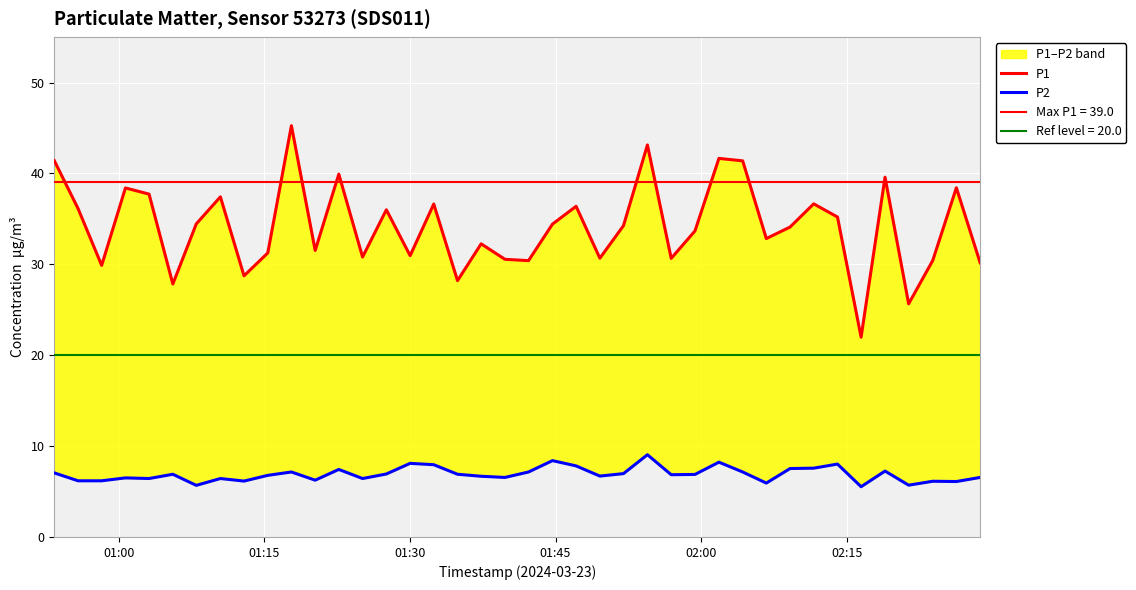

How many categories are shown in the chart?

40